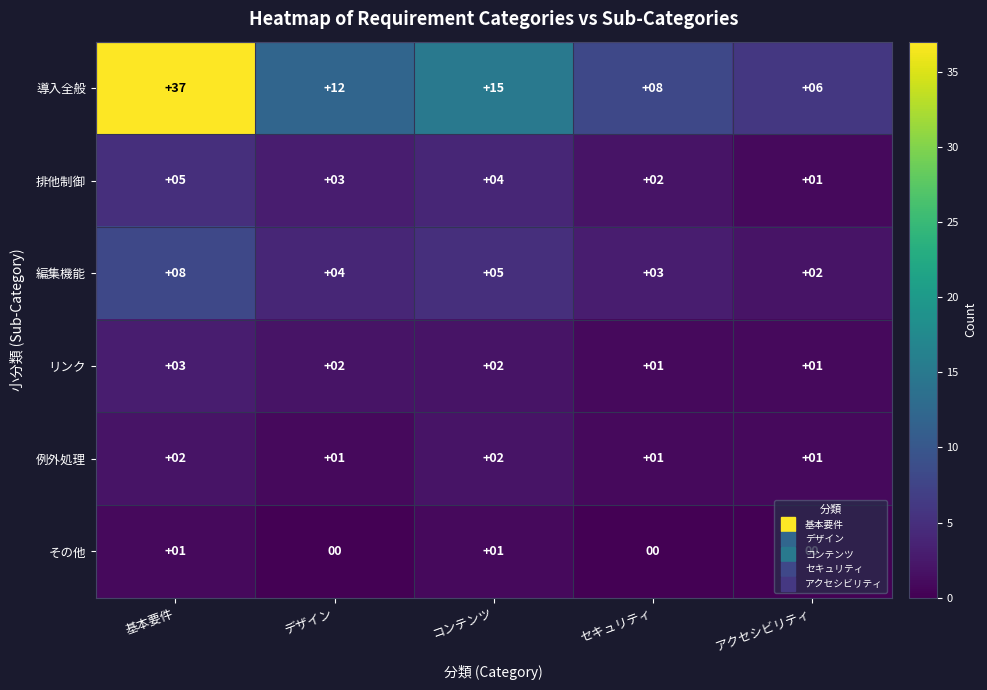

The 編集機能 series shows 5 at セキュリティ. True or false?

False